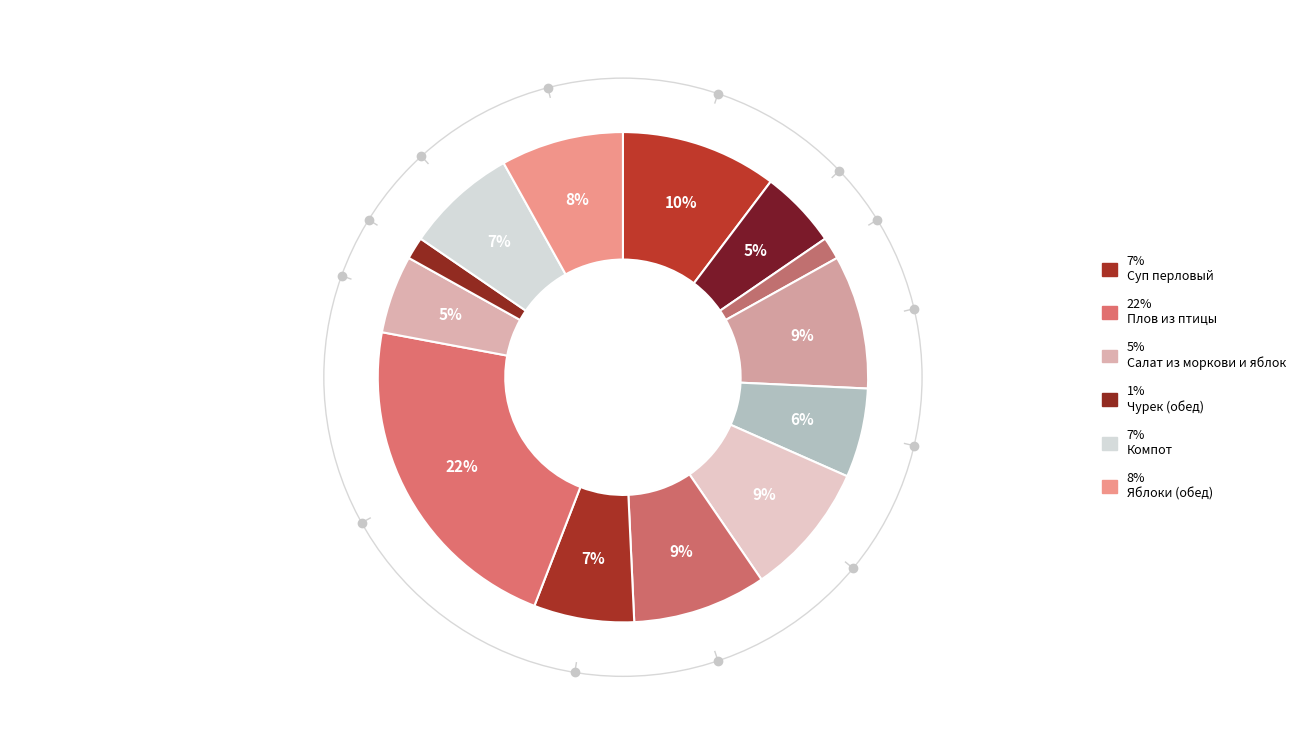

How many segments does this pie chart have?

13